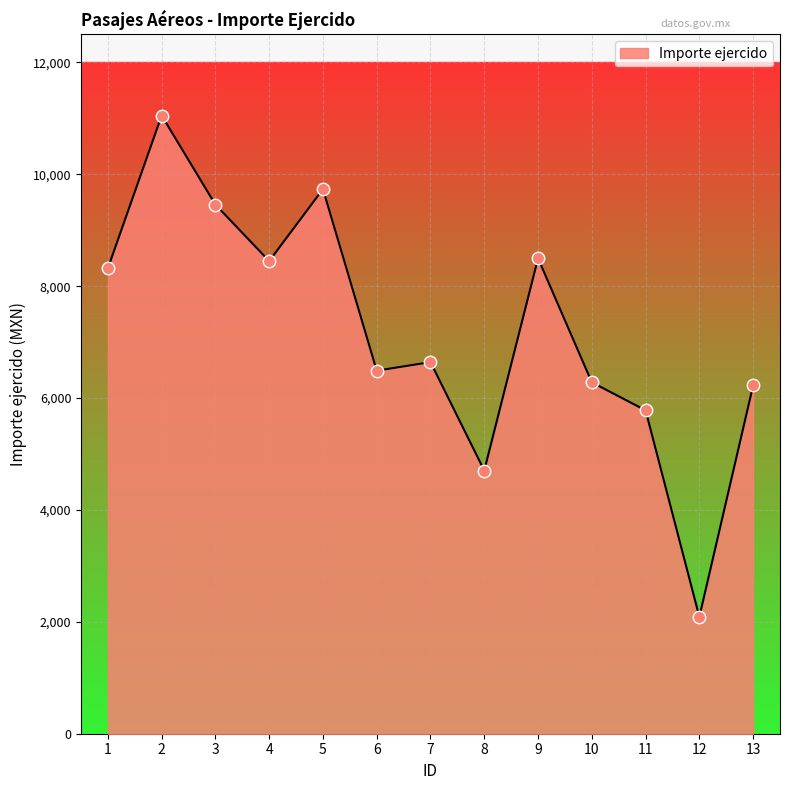

Between 11 and 9, which is larger?

9